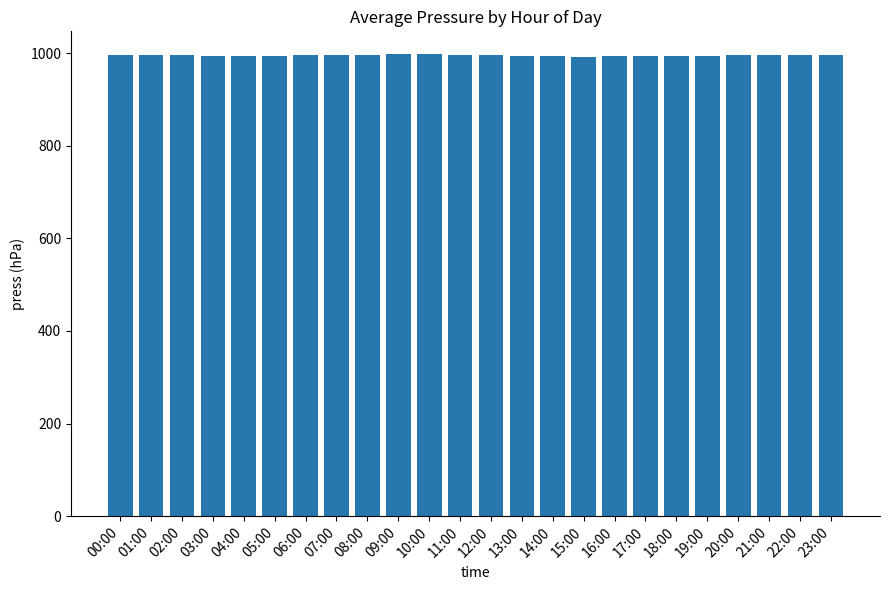

Approximately how many times larger is the value at 14:00 compared to 16:00?

1.0